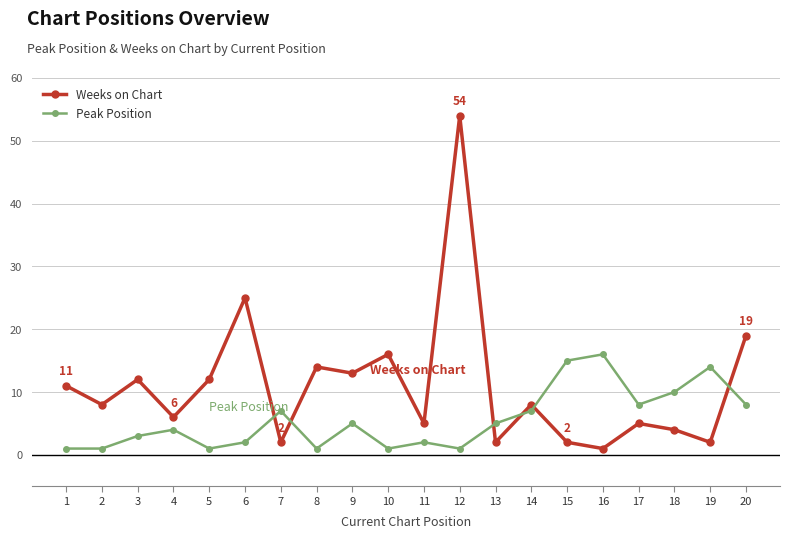

Reading left to right, list all the values displayed in this chart.

Weeks on Chart: 1=11	2=8	3=12	4=6	5=12	6=25	7=2	8=14	9=13	10=16	11=5	12=54	13=2	14=8	15=2	16=1	17=5	18=4	19=2	20=19
Peak Position: 1=1	2=1	3=3	4=4	5=1	6=2	7=7	8=1	9=5	10=1	11=2	12=1	13=5	14=7	15=15	16=16	17=8	18=10	19=14	20=8